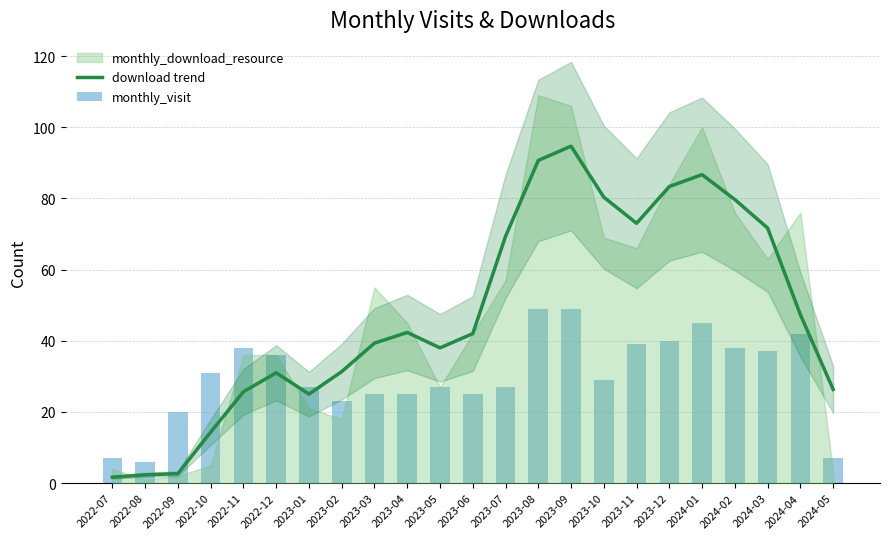

At how many categories does at least one series exceed 25?

20